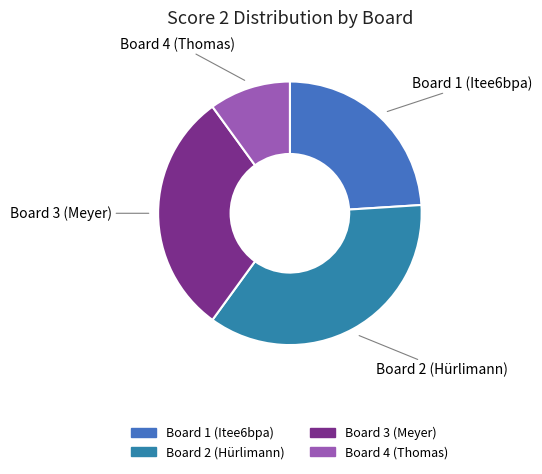

Is there any slice that represents more than half of the pie?

No